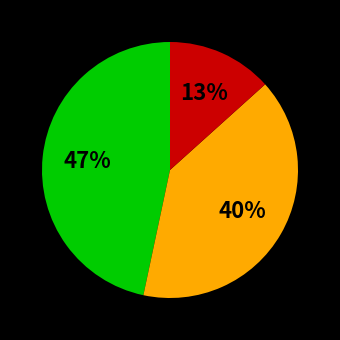

Is there a majority slice in this chart?

No